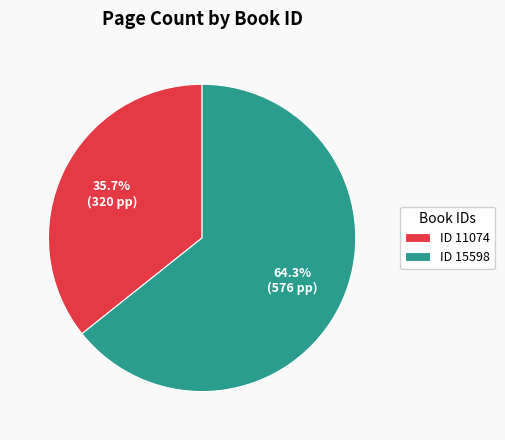

Which category accounts for the majority?

ID 15598